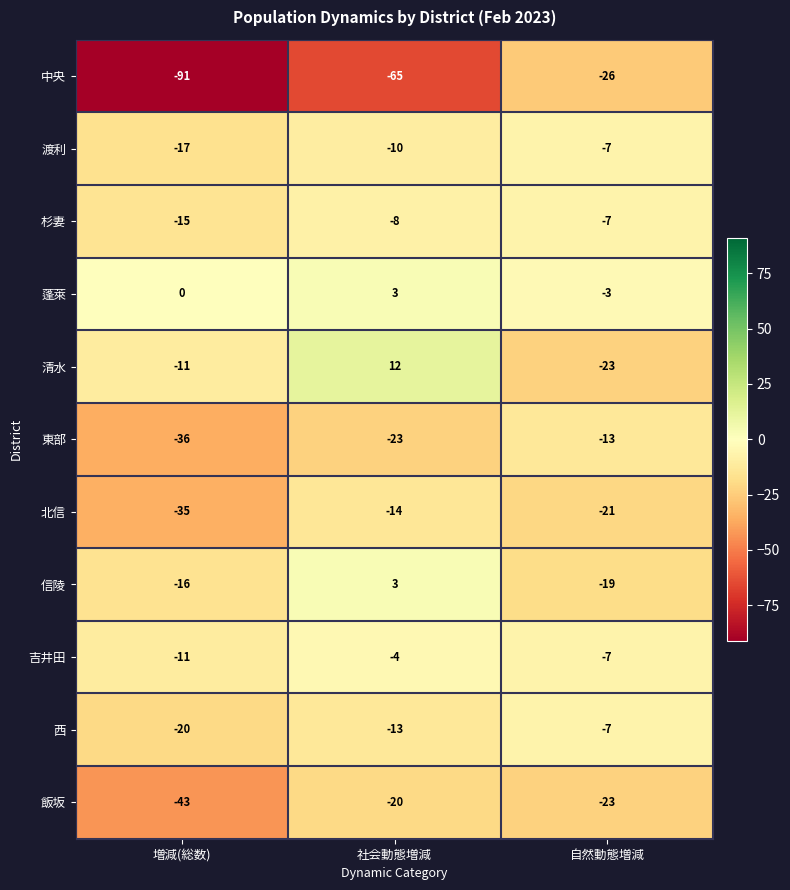

What is the approximate value of 杉妻 at 社会動態増減?

-8